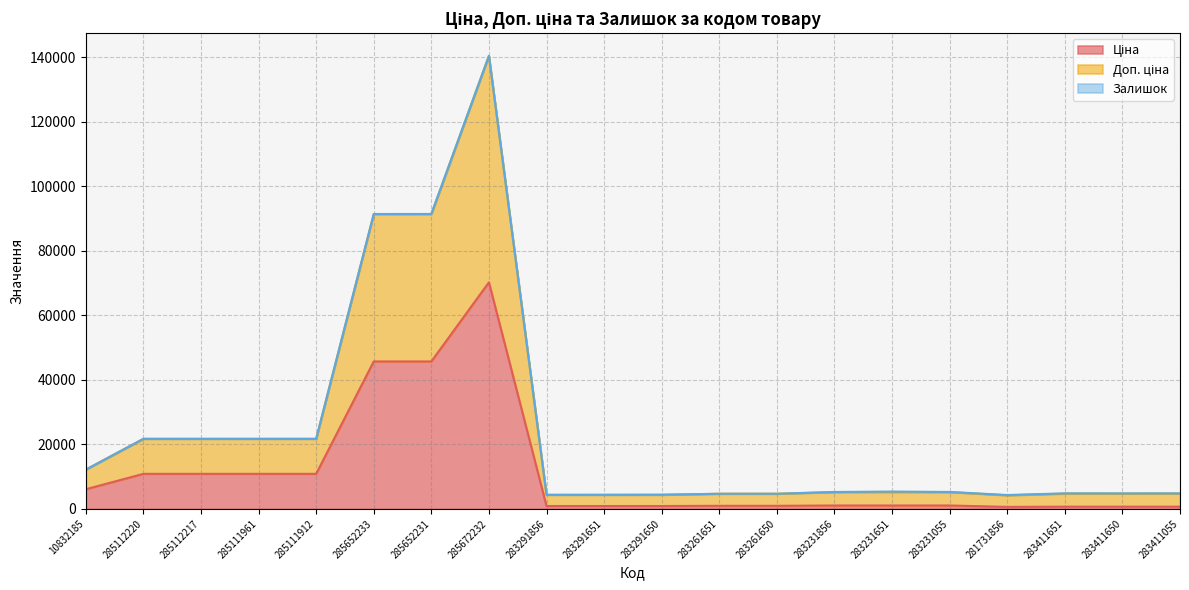

What is the label of the 5th point from the right?

283231055